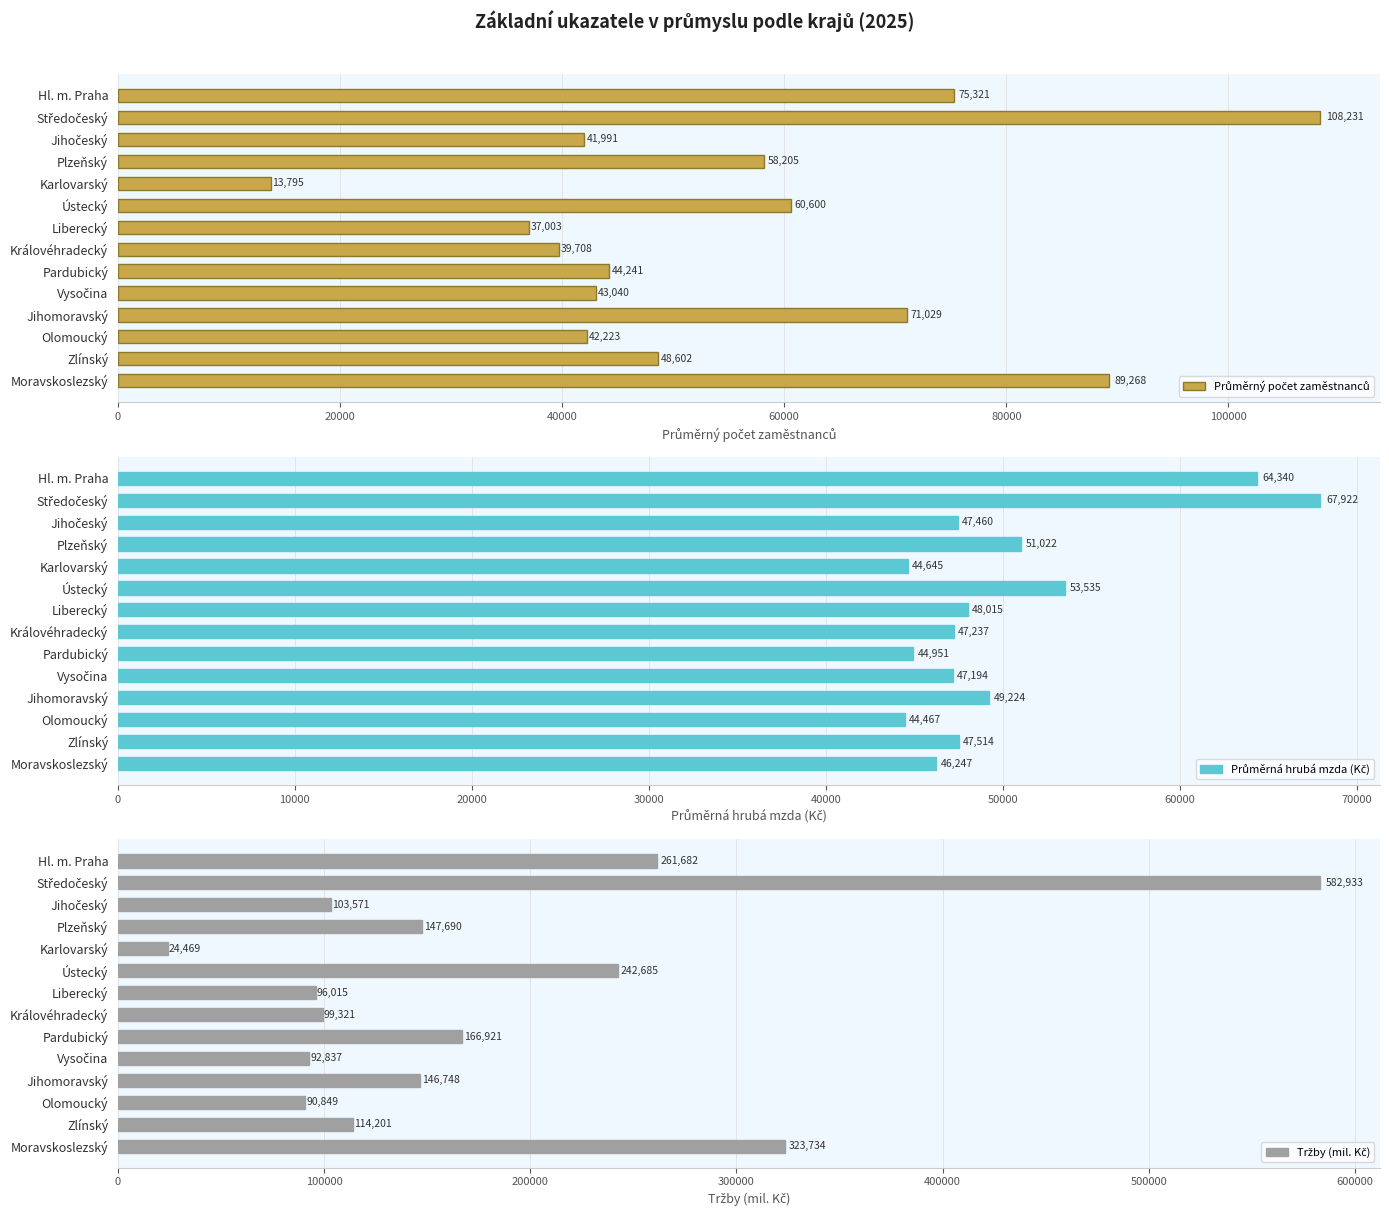

What are all the series names shown in the legend?

Průměrný počet zaměstnanců, Průměrná hrubá mzda (Kč), Tržby (mil. Kč)